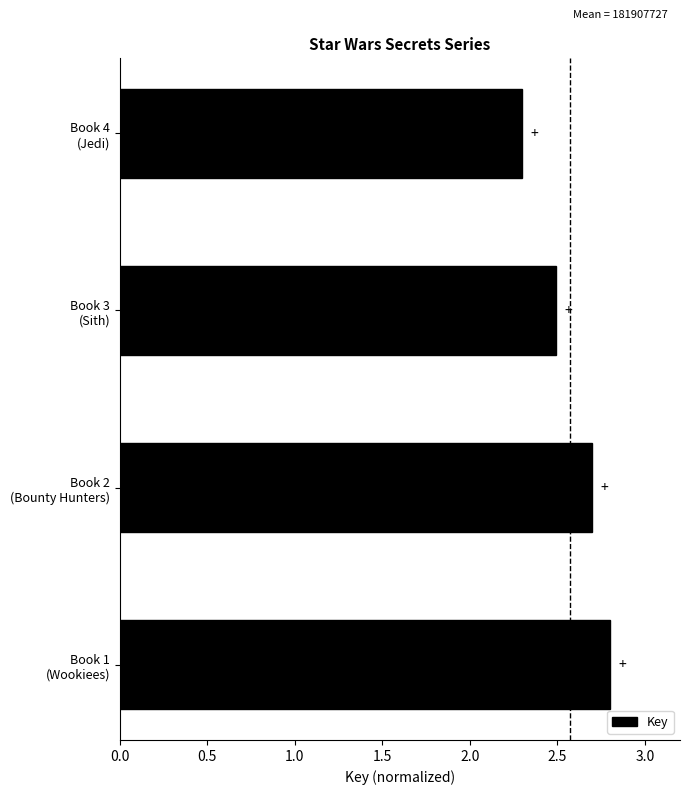

Reading top to bottom, list all the values displayed in this chart.

2.3	2.5	2.7	2.8